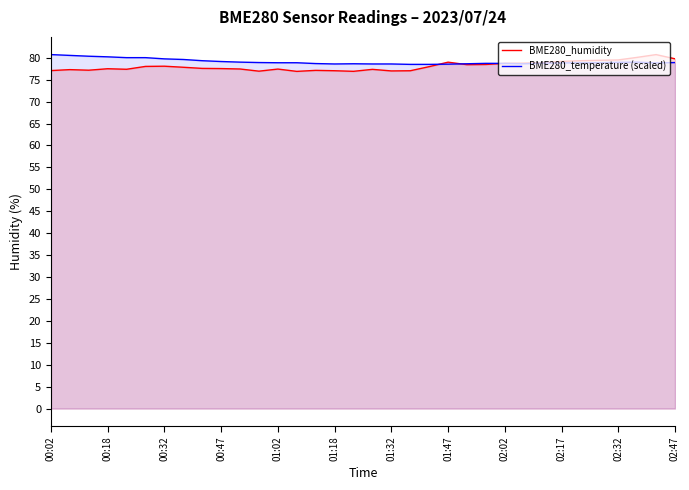

What is the value of the BME280_temperature (scaled) point at the 12th from the left?

78.9